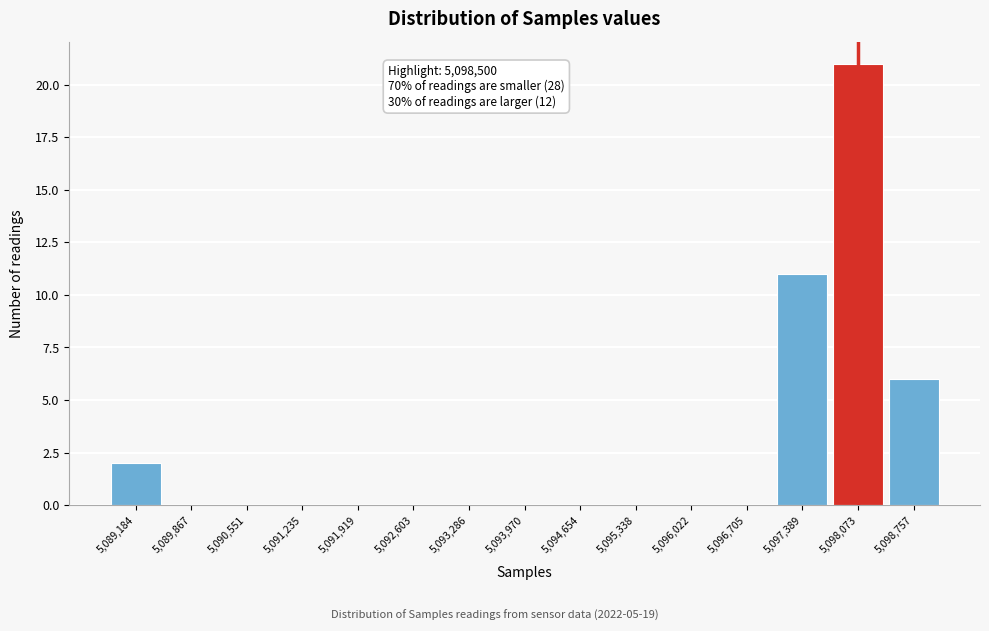

Reading left to right, list all the values displayed in this chart.

5,089,184=2	5,089,867=0	5,090,551=0	5,091,235=0	5,091,919=0	5,092,603=0	5,093,286=0	5,093,970=0	5,094,654=0	5,095,338=0	5,096,022=0	5,096,705=0	5,097,389=11	5,098,073=21	5,098,757=6